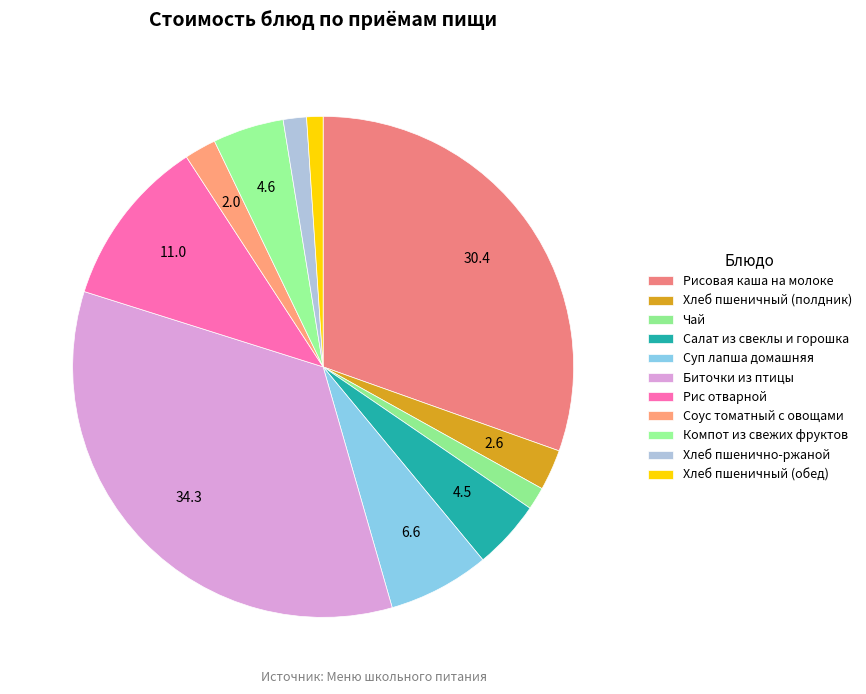

Which has a higher value, Чай or Хлеб пшенично-ржаной?

Хлеб пшенично-ржаной